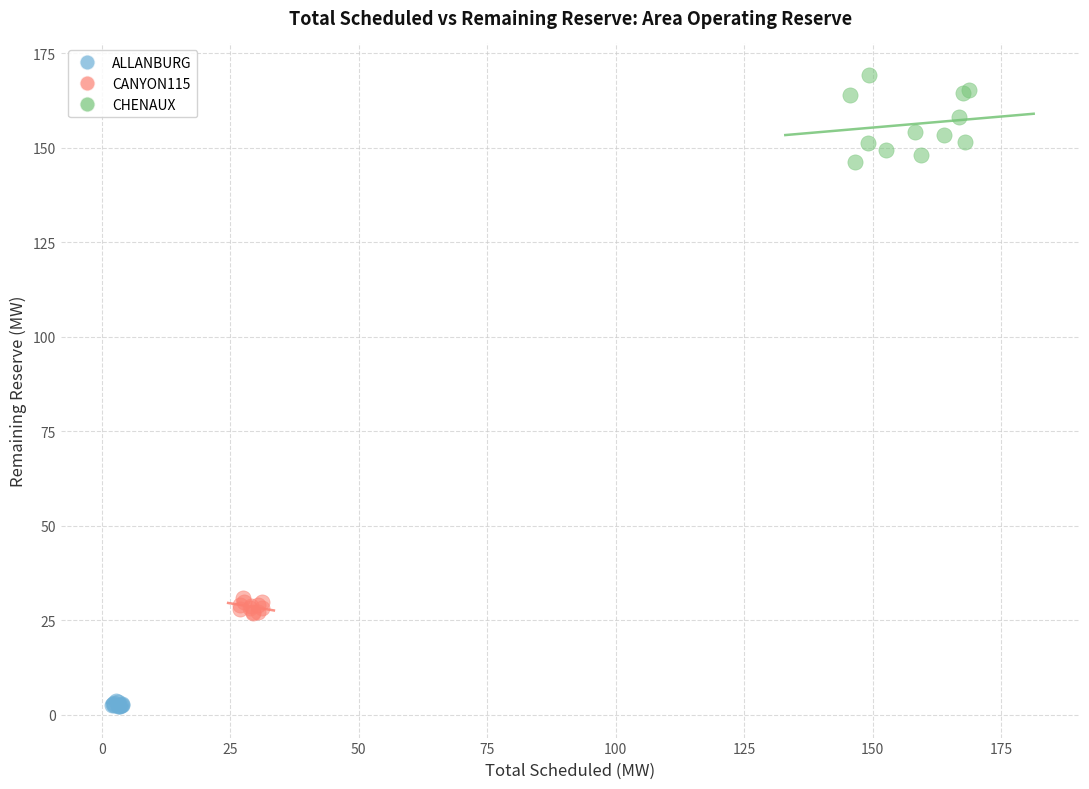

Which series has the largest Y range (max minus min)?

CHENAUX